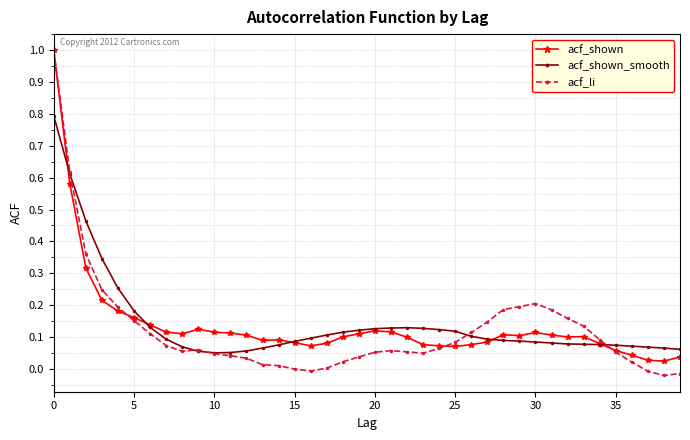

Which series has the largest range (max minus min)?

acf_li